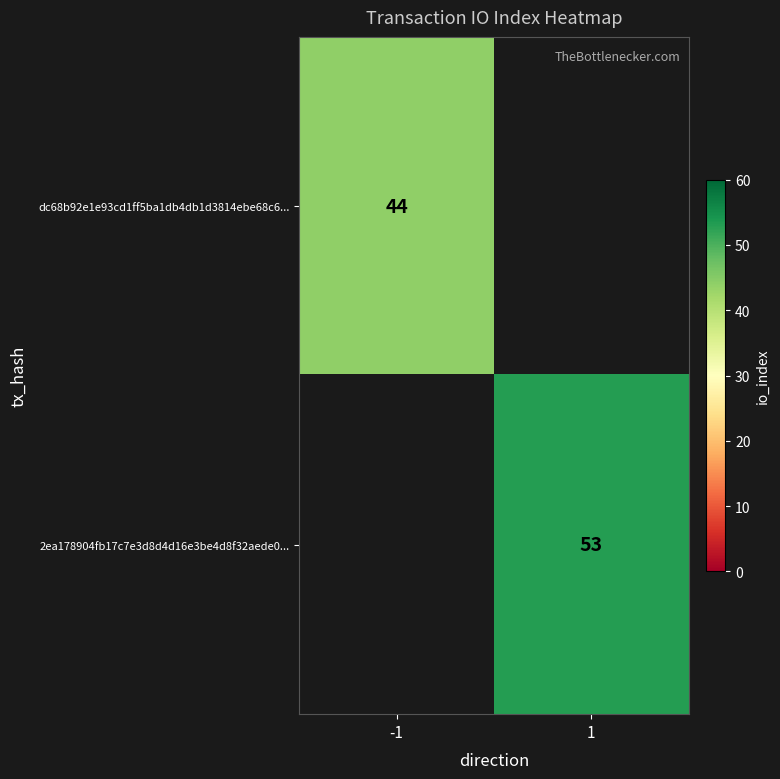

Is it true that 2ea178904fb17c7e3d8d4d16e3be4d8f32aede0... equals 33 at 1?

False